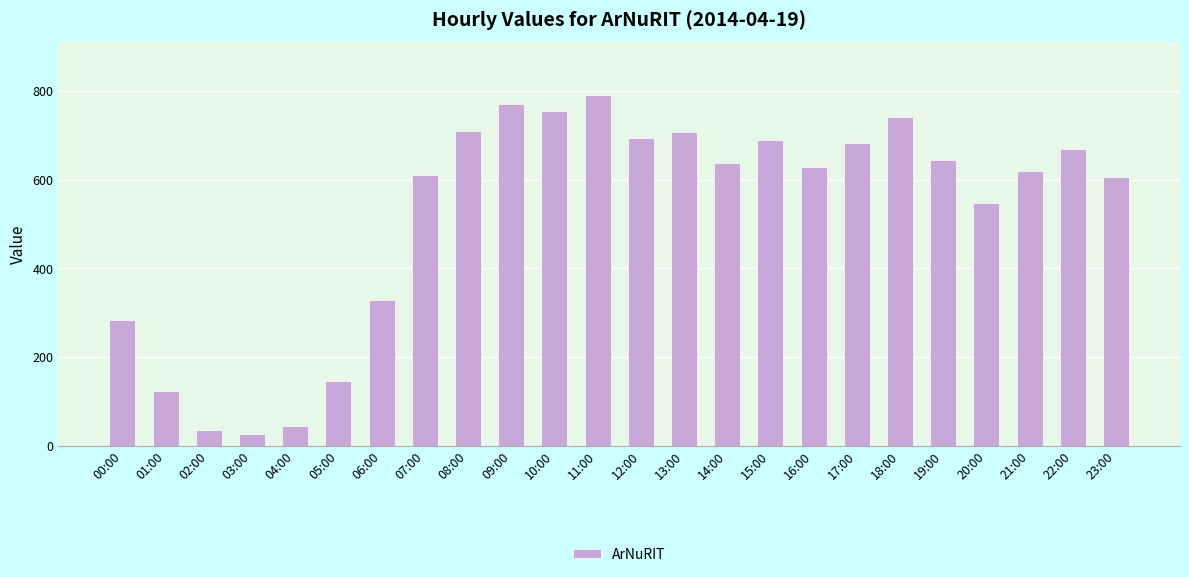

What is the smallest value displayed?

28